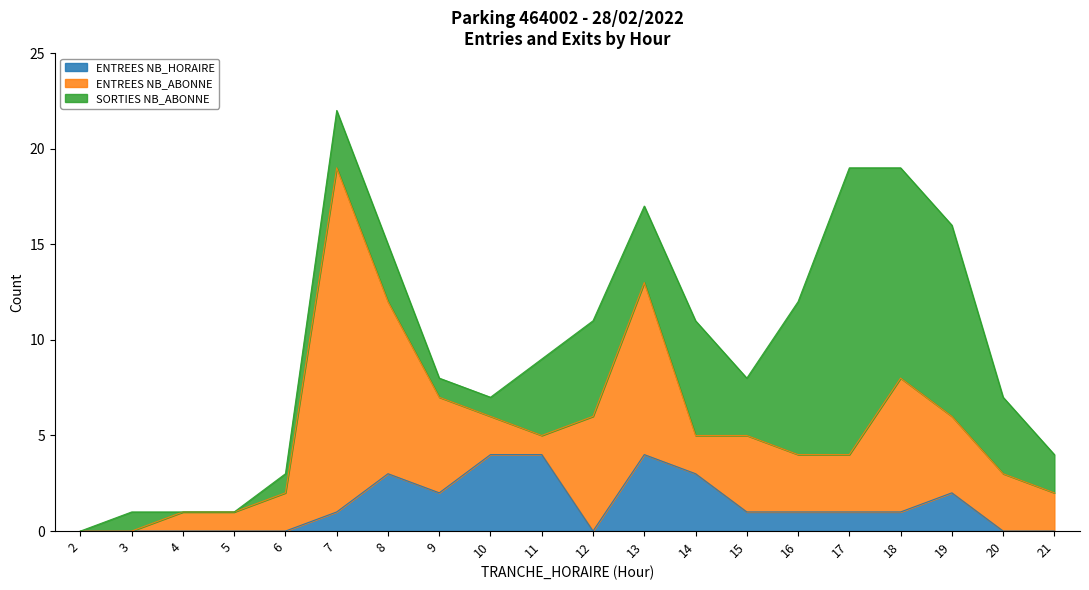

What is the highest value of the ENTREES NB_HORAIRE series?

4